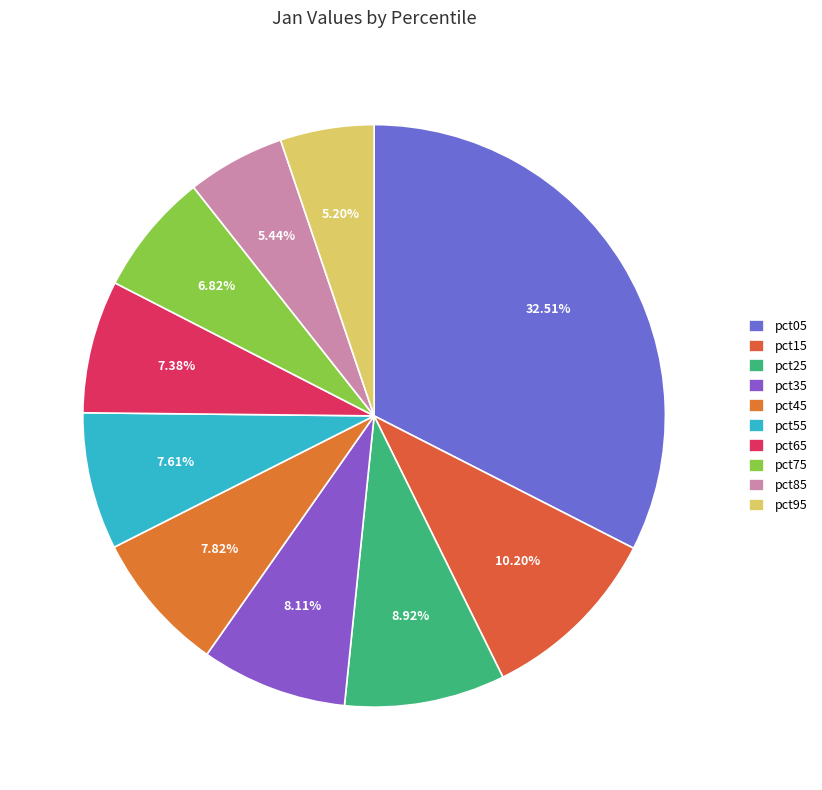

True or false: pct55 accounts for 8% of the total.

True